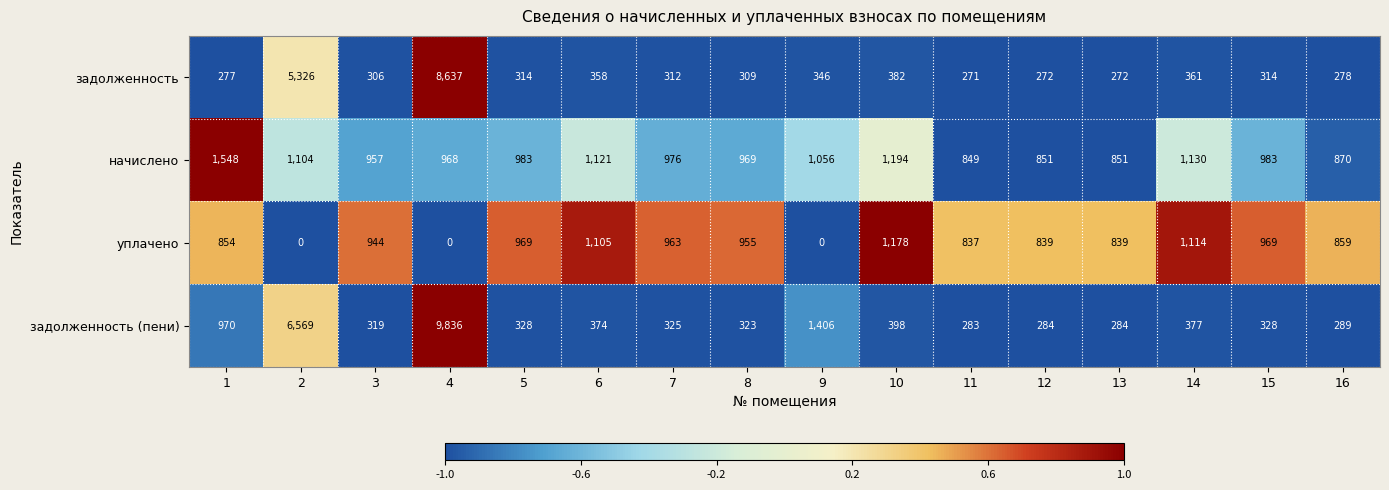

Which series has the largest range (max minus min)?

задолженность (пени)